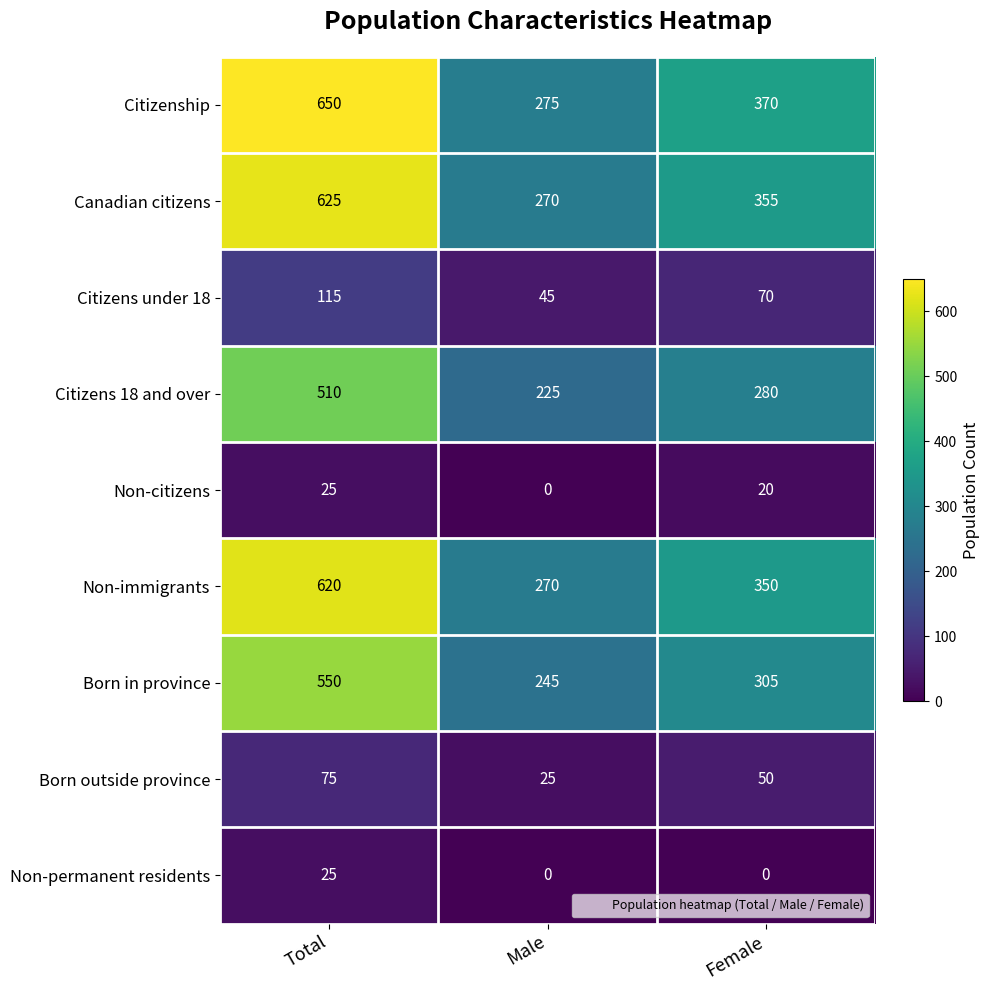

Is it true that Non-immigrants equals 195 at Female?

False